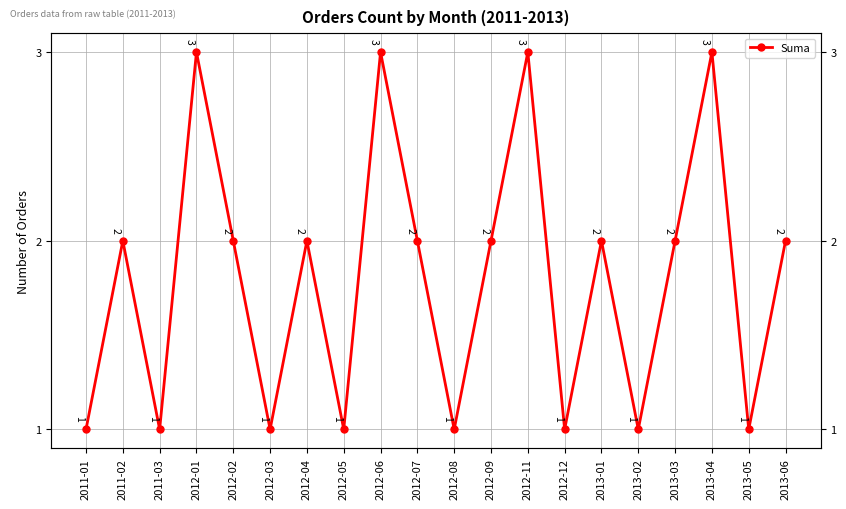

Rank the categories by value from lowest to highest.

2011-01, 2011-03, 2012-03, 2012-05, 2012-08, 2012-12, 2013-02, 2013-05, 2011-02, 2012-02, 2012-04, 2012-07, 2012-09, 2013-01, 2013-03, 2013-06, 2012-01, 2012-06, 2012-11, 2013-04